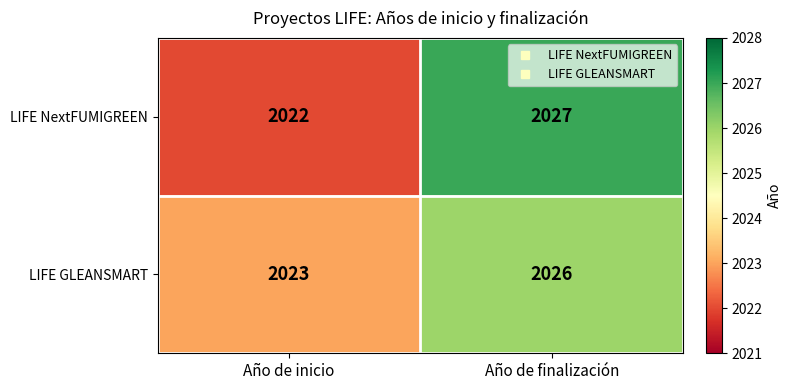

What is the spread (max minus min) of values at Año de inicio?

1